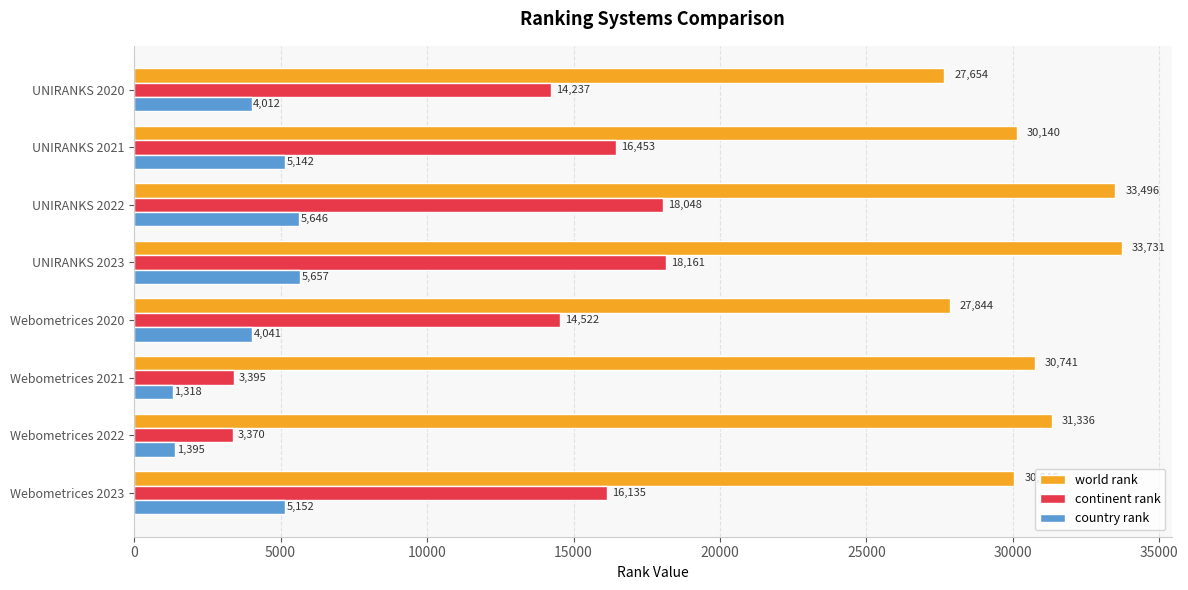

Is it true that continent rank equals 5907 at Webometrices 2021?

False